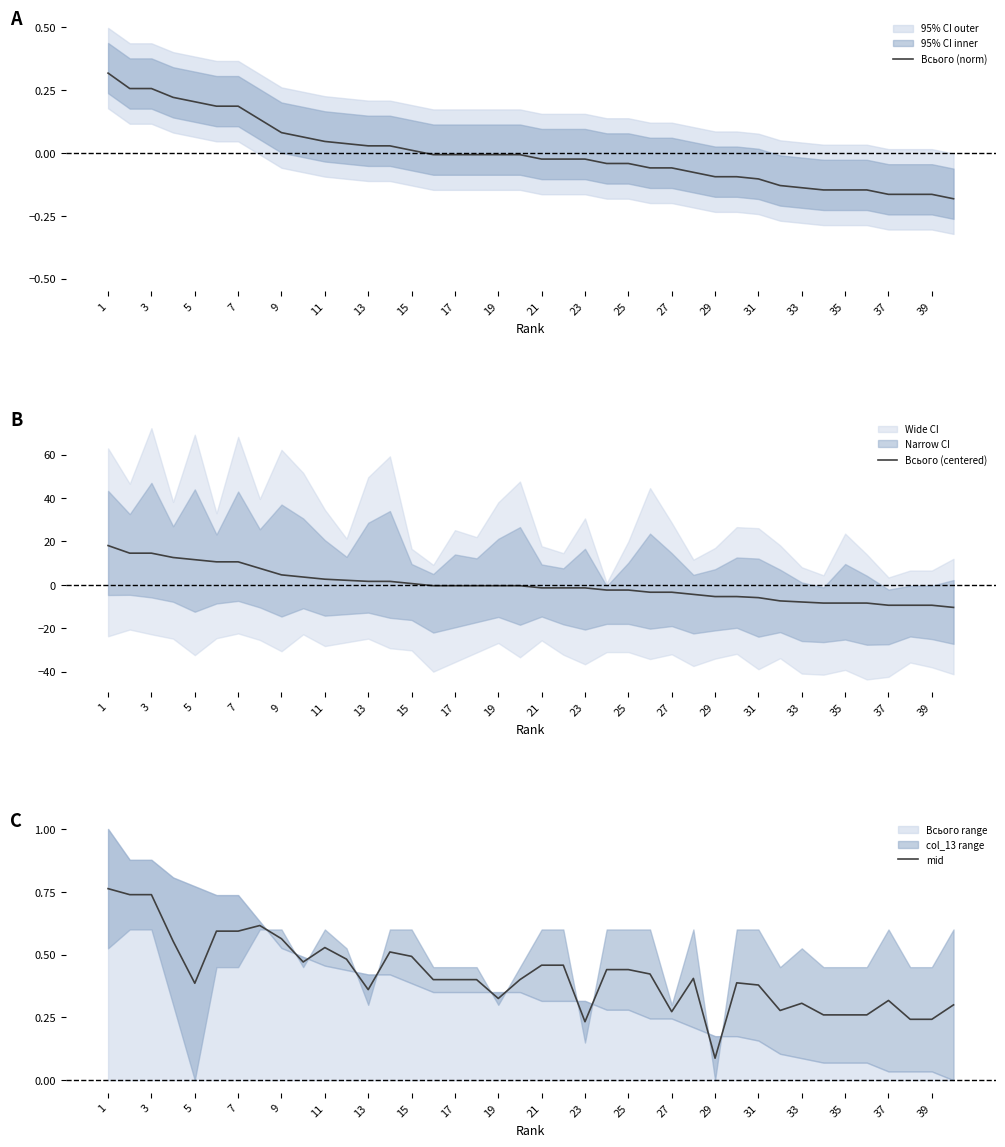

How many negative values does the Всього (norm) series have?

25